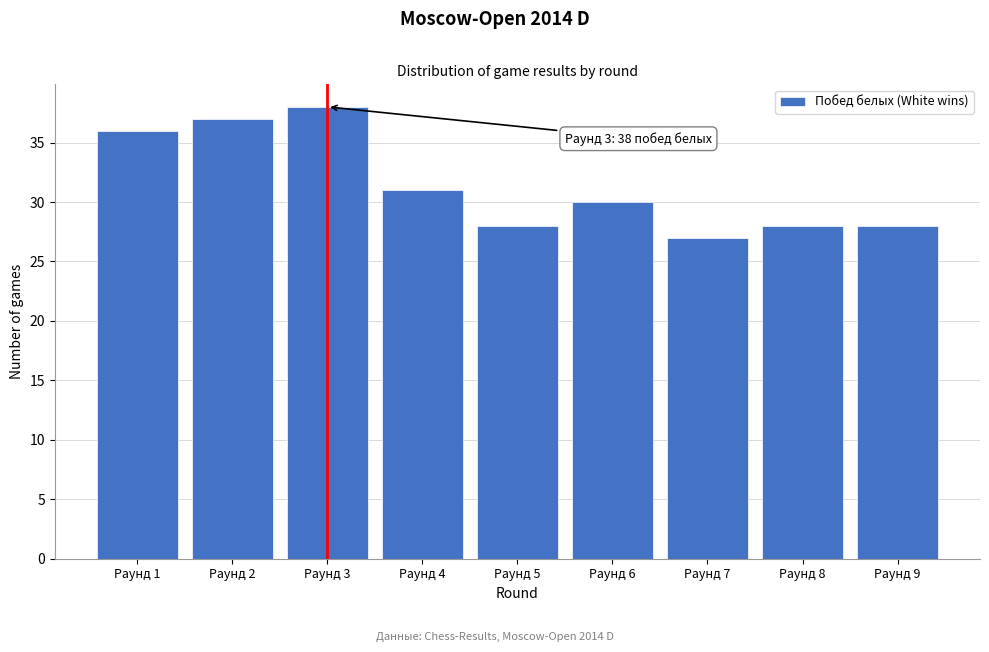

Reading left to right, transcribe all the data shown in this chart.

36	37	38	31	28	30	27	28	28